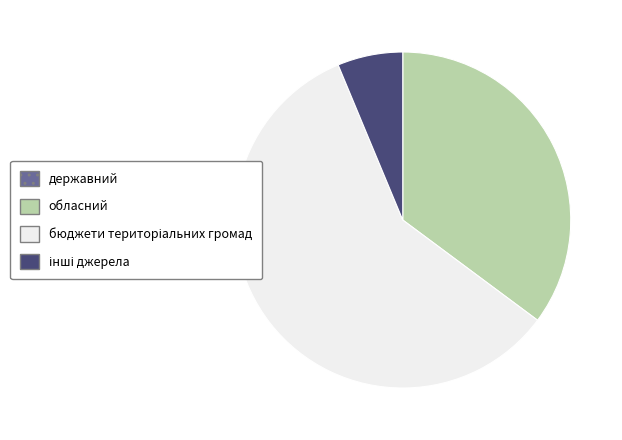

True or false: обласний accounts for 50% of the total.

False